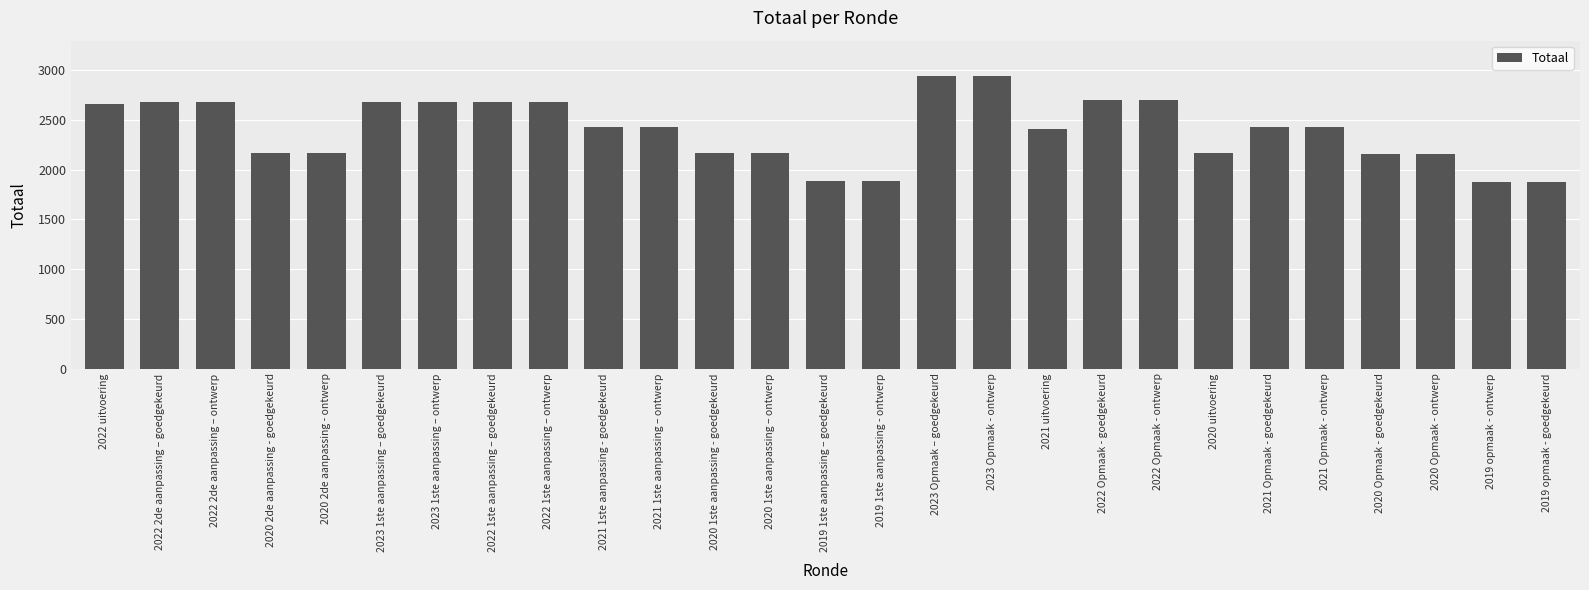

What is the smallest value displayed?

1880